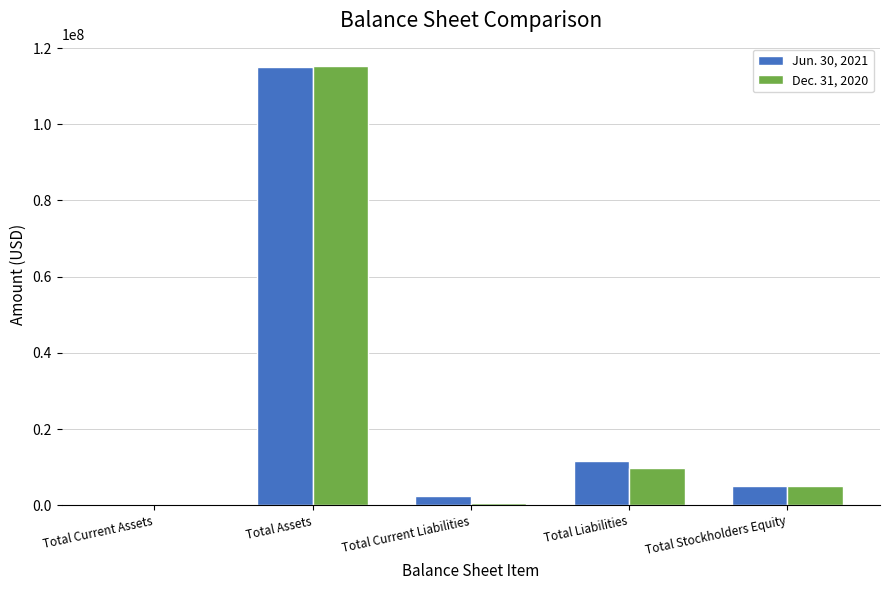

What is the sum of all Dec. 31, 2020 values?

131362544